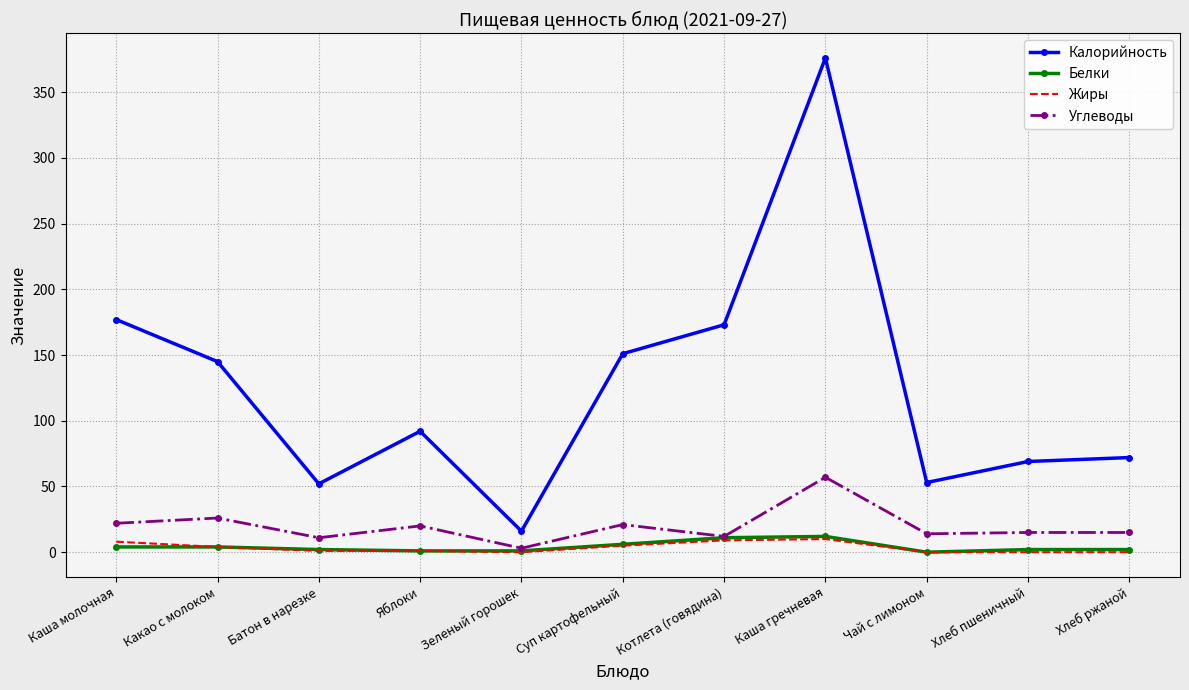

True or false: Углеводы has a value of 14 at Каша гречневая.

False